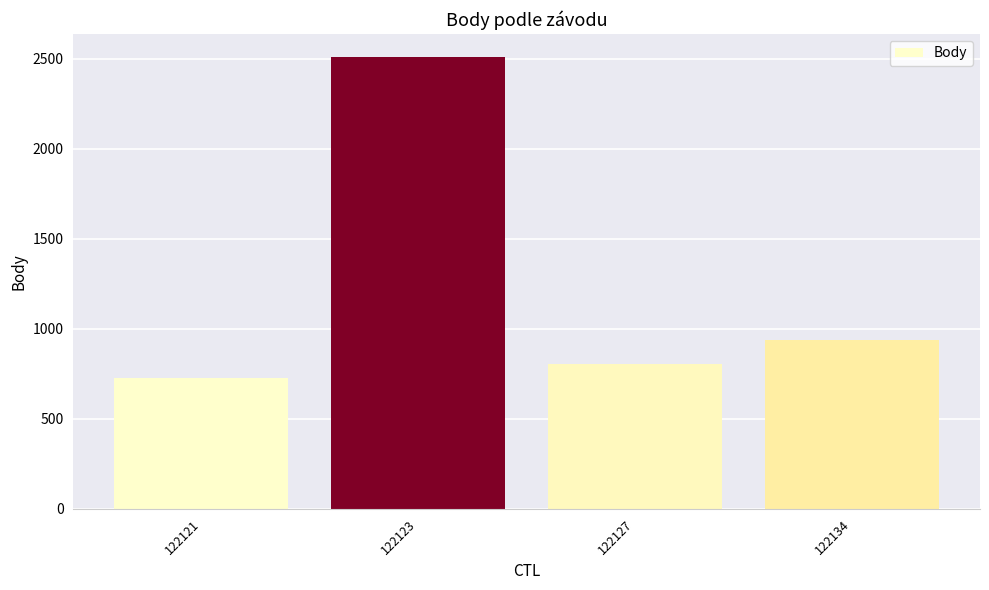

The chart shows a value of 1266 at 122134. True or false?

False